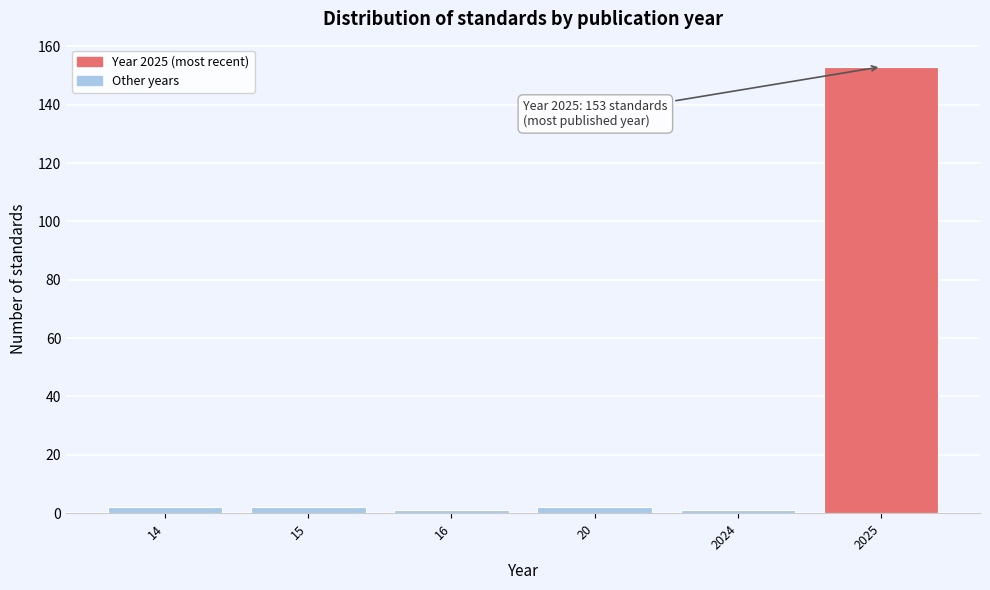

Reading right to left, list all the values displayed in this chart.

2025=153	2024=1	20=2	16=1	15=2	14=2